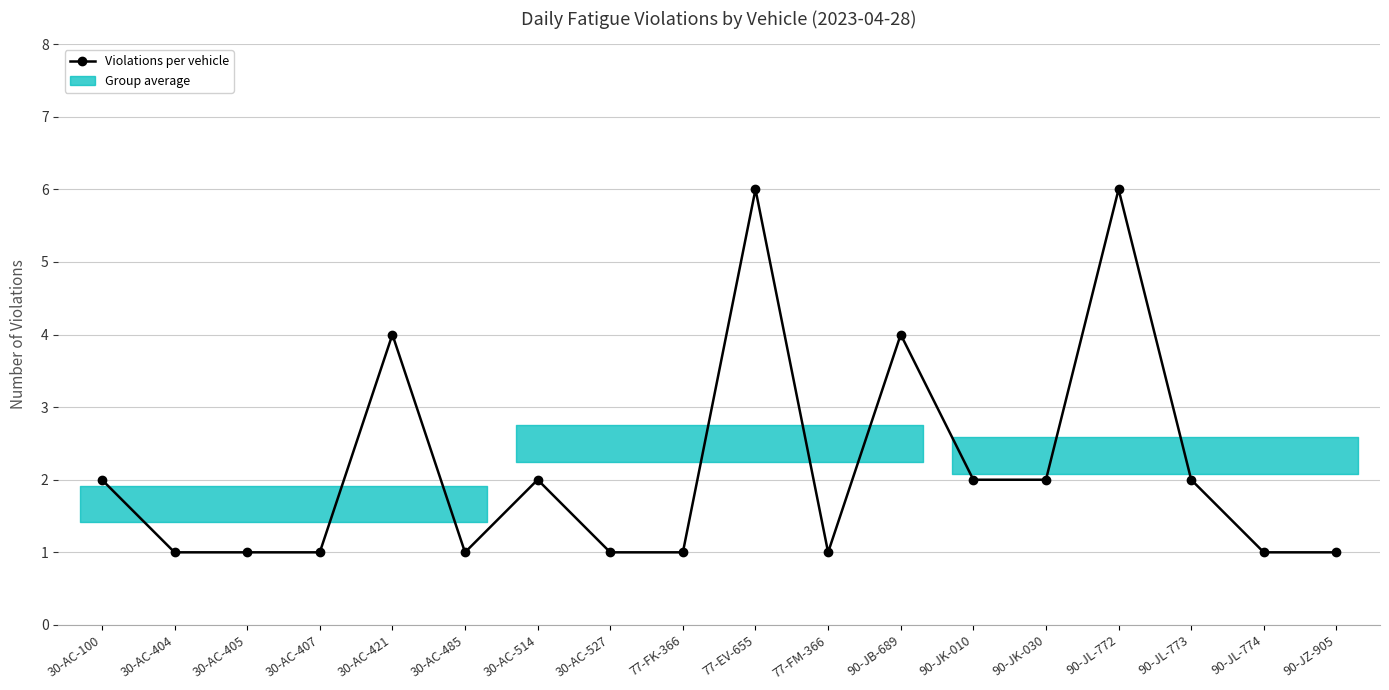

Is it true that the value at 30-AC-421 is 1?

False